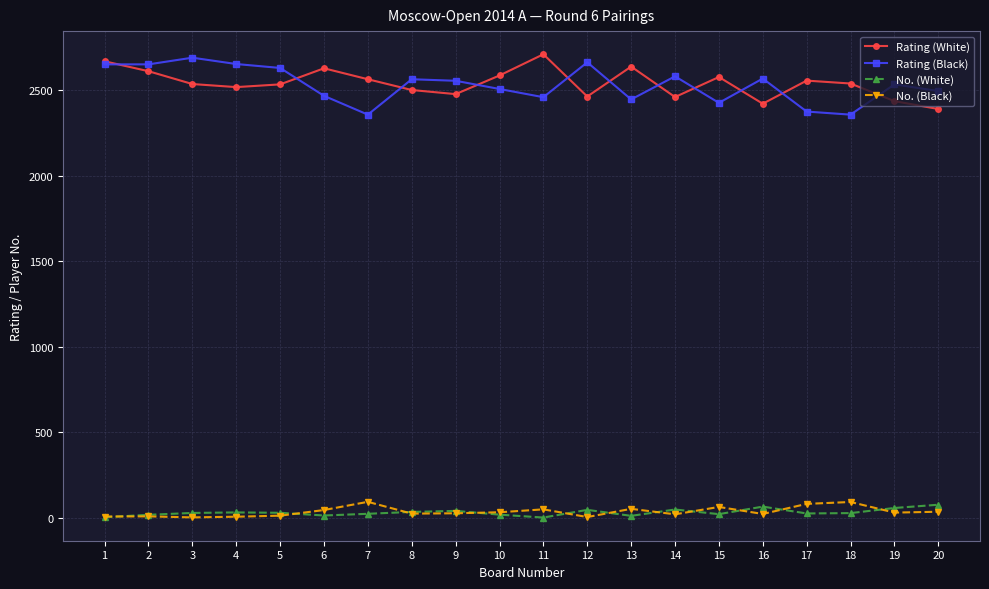

How many lines are shown in the chart?

4